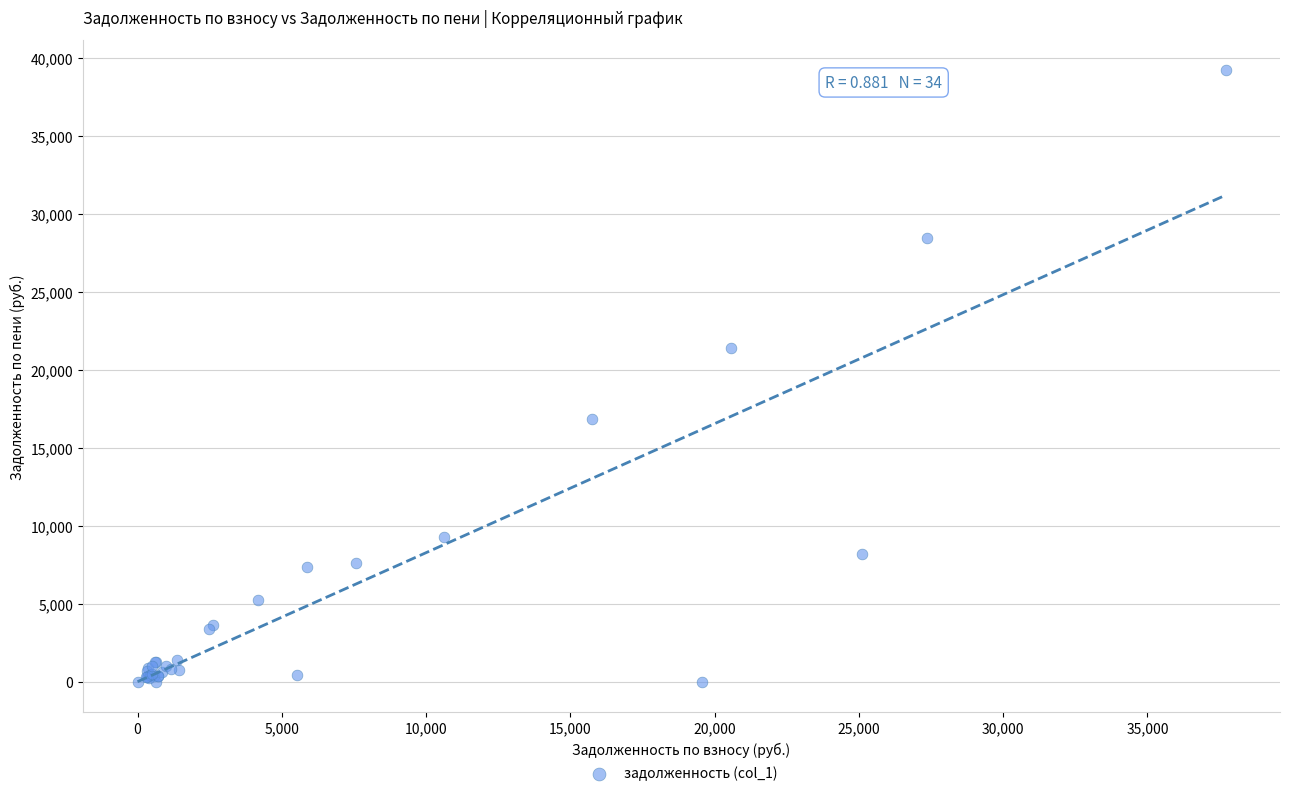

What Y value in the scatter plot is closest to 19591?

21378.3